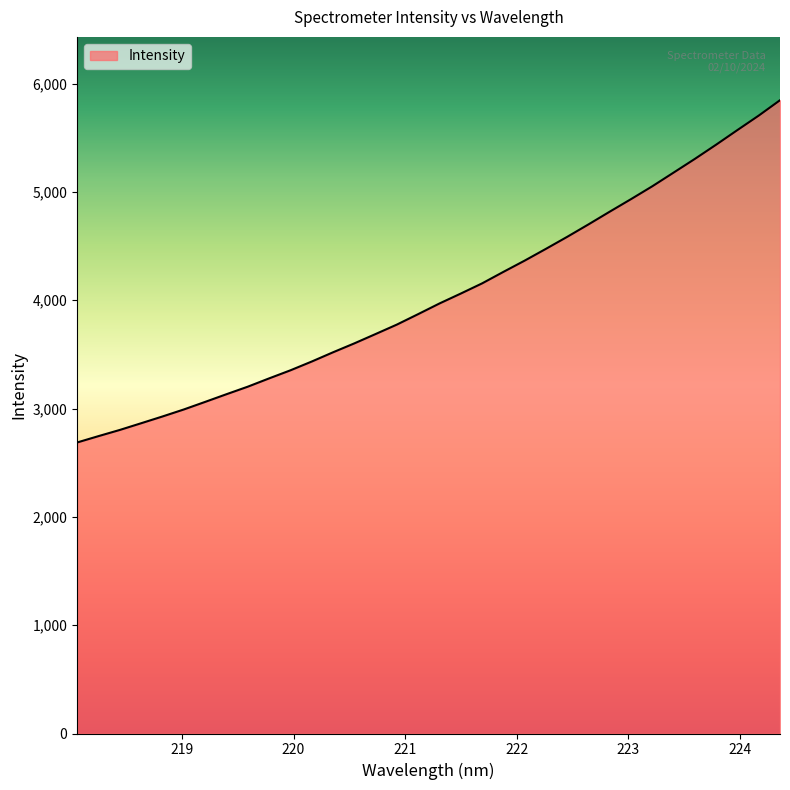

What is the minimum value shown in the chart?

2686.9